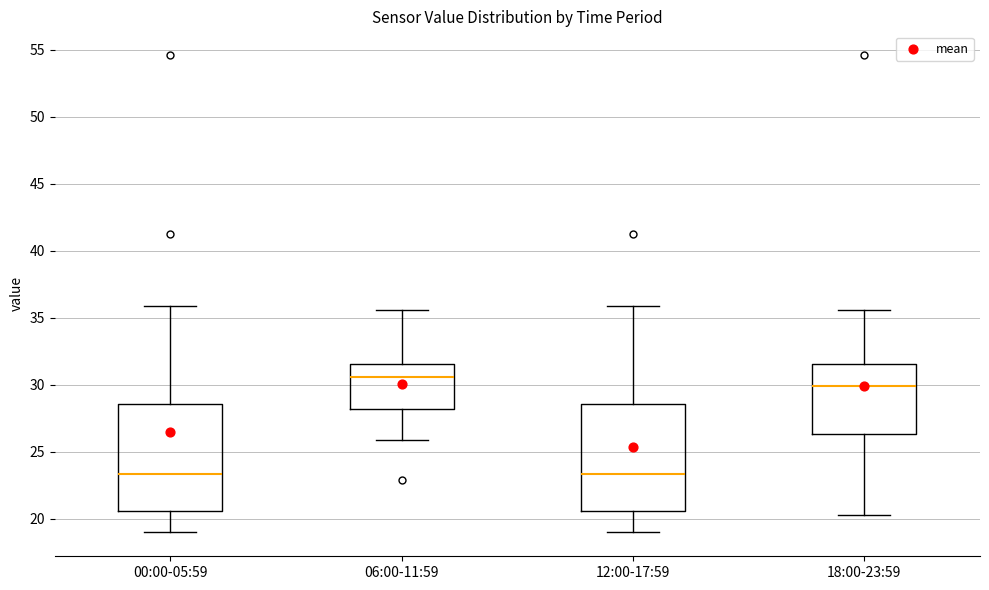

Reading left to right, read every box against the y-axis: the position of its median line, the range the box covers, and the ends of its whiskers. The values are not printed on the chart, so give them approximately, as read against the axis.

00:00-05:59: median 23.5, box 20.5 to 28.5, whiskers 19.0 to 36.0
06:00-11:59: median 30.5, box 28.0 to 31.5, whiskers 26.0 to 35.5
12:00-17:59: median 23.5, box 20.5 to 28.5, whiskers 19.0 to 36.0
18:00-23:59: median 30.0, box 26.5 to 31.5, whiskers 20.5 to 35.5